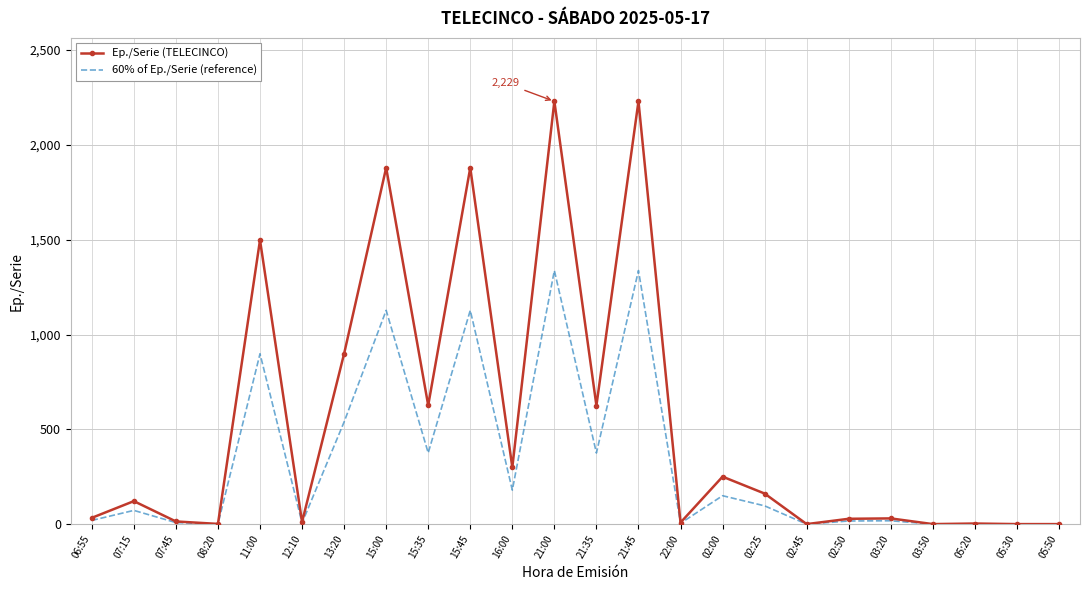

True or false: 60% of Ep./Serie (reference) has a value of 5.4 at 22:00.

True